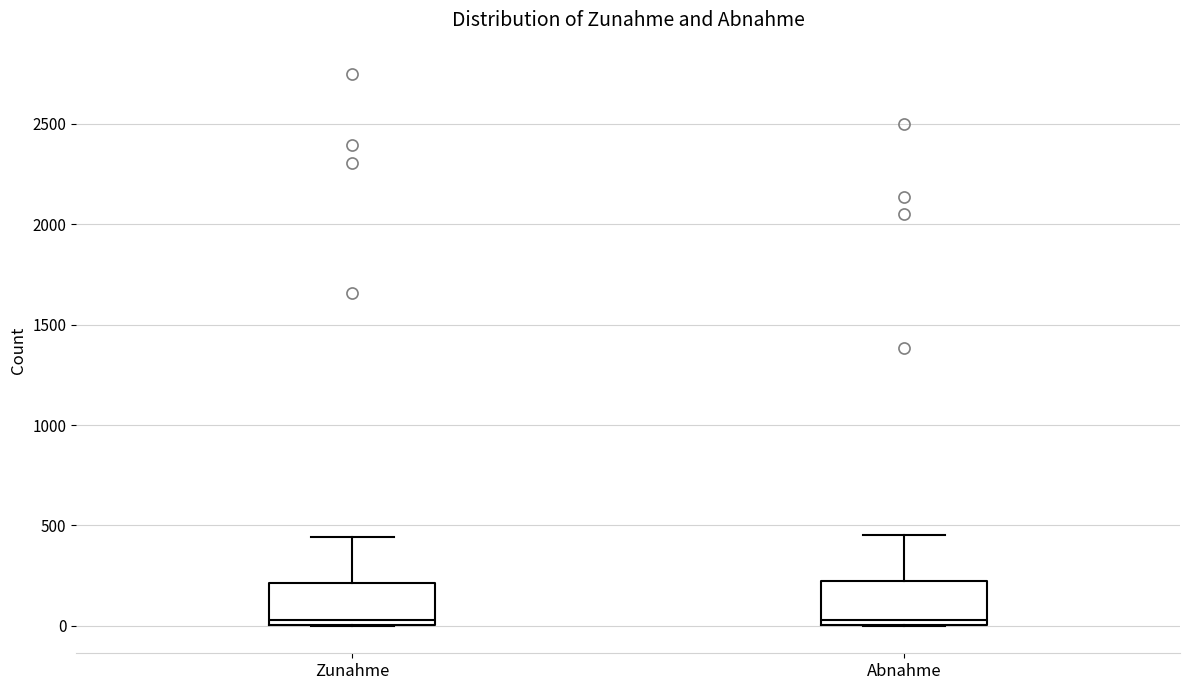

Reading left to right, transcribe this box plot: for each box, give where its median line is, the range the box spans, and where its two whiskers end, as read against the y-axis. The values are not printed on the chart, so give them approximately, as read against the axis.

Zunahme: median 50, box 0 to 200, whiskers 0 to 450
Abnahme: median 50, box 0 to 200, whiskers 0 to 450